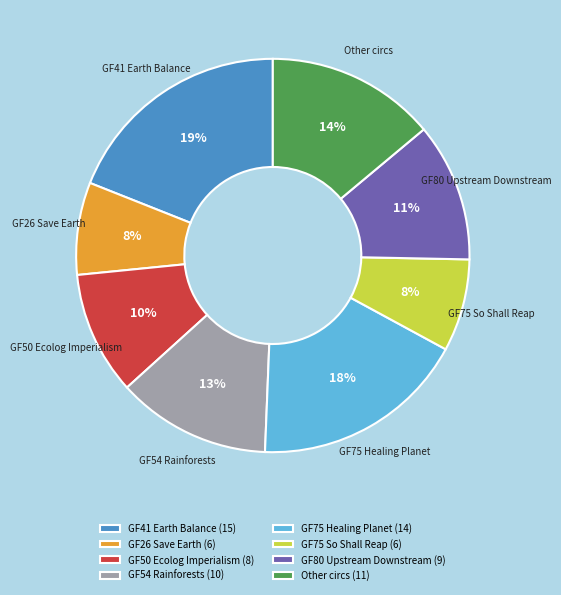

Which slice is the largest?

GF41 Earth Balance (15)